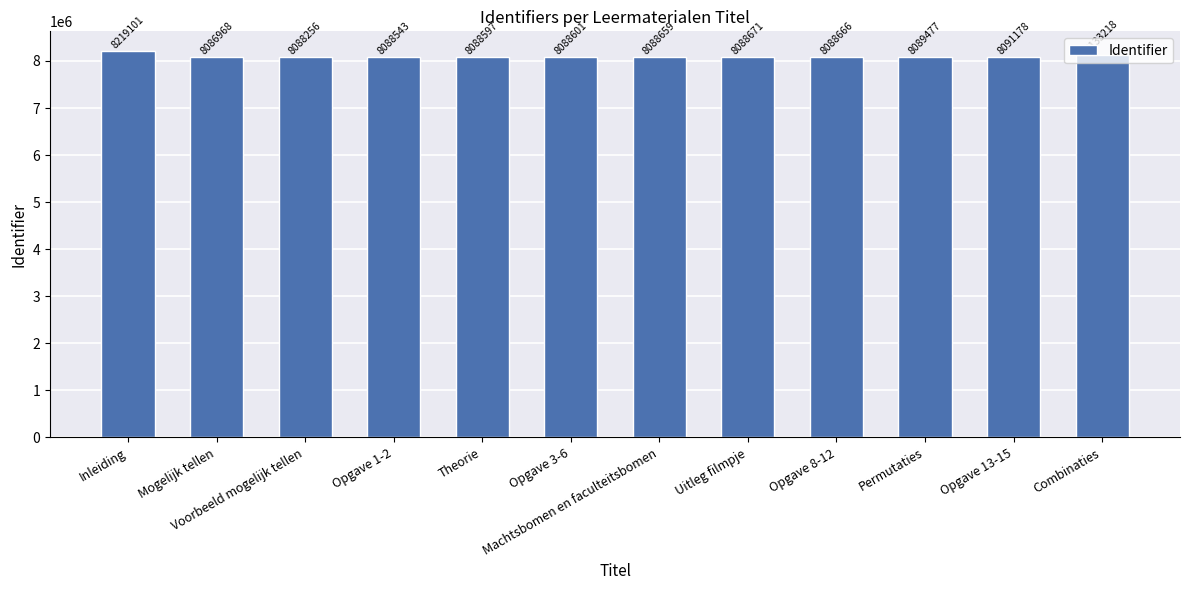

What is the smallest value displayed?

8086968